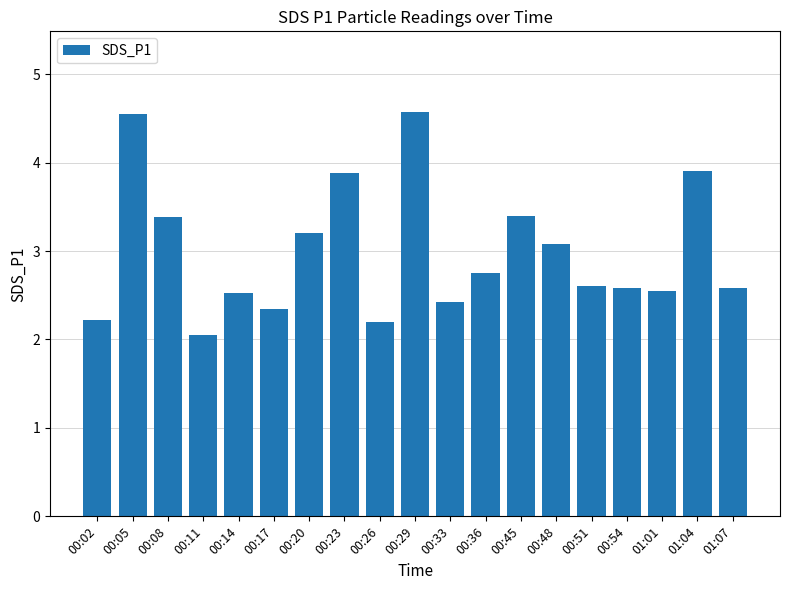

What is the sum of the values at 00:20 and 01:04?

7.1